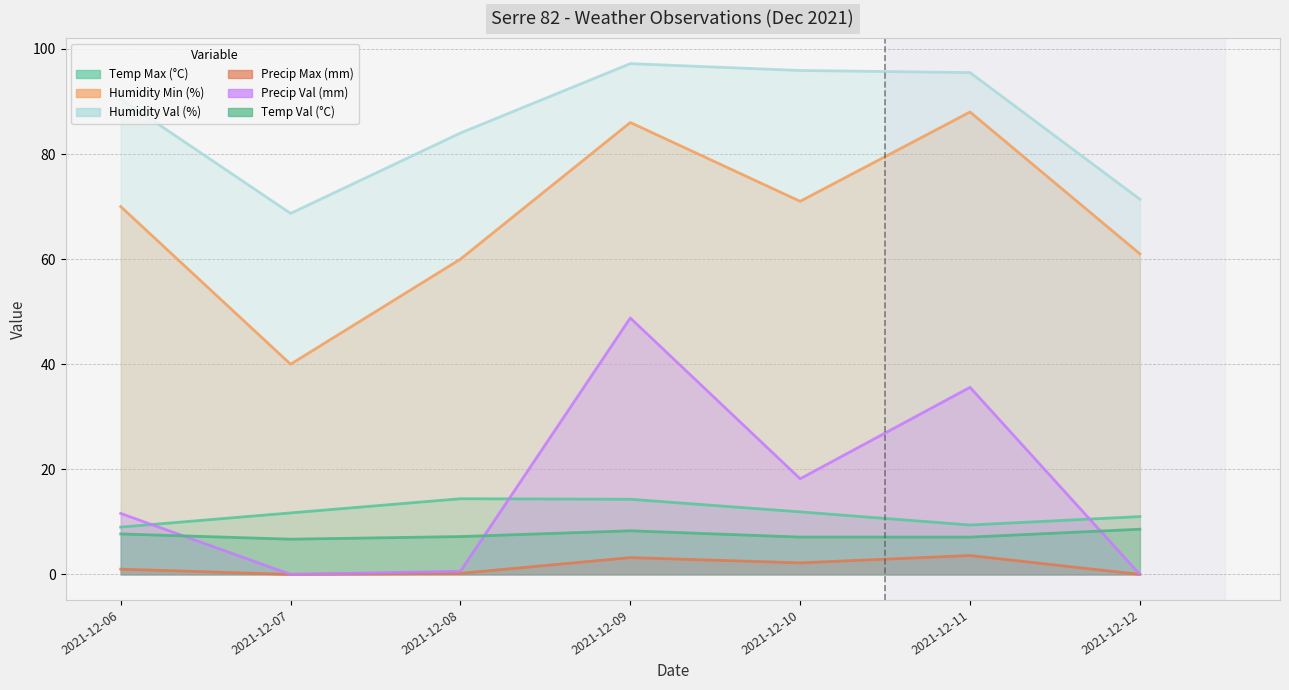

Reading left to right, what are all the values shown in this chart?

Temp Max (°C): 2021-12-06=9.0	2021-12-07=11.7	2021-12-08=14.4	2021-12-09=14.3	2021-12-10=11.9	2021-12-11=9.4	2021-12-12=11.0
Humidity Min (%): 2021-12-06=70.0	2021-12-07=40.0	2021-12-08=60.0	2021-12-09=86.0	2021-12-10=71.0	2021-12-11=88.0	2021-12-12=61.0
Humidity Val (%): 2021-12-06=90.5	2021-12-07=68.7	2021-12-08=84.0	2021-12-09=97.2	2021-12-10=95.9	2021-12-11=95.5	2021-12-12=71.4
Precip Max (mm): 2021-12-06=1.0	2021-12-07=0.0	2021-12-08=0.2	2021-12-09=3.2	2021-12-10=2.2	2021-12-11=3.6	2021-12-12=0.0
Precip Val (mm): 2021-12-06=11.6	2021-12-07=0.0	2021-12-08=0.6	2021-12-09=48.8	2021-12-10=18.2	2021-12-11=35.6	2021-12-12=0.0
Temp Val (°C): 2021-12-06=7.7	2021-12-07=6.7	2021-12-08=7.2	2021-12-09=8.3	2021-12-10=7.1	2021-12-11=7.1	2021-12-12=8.6